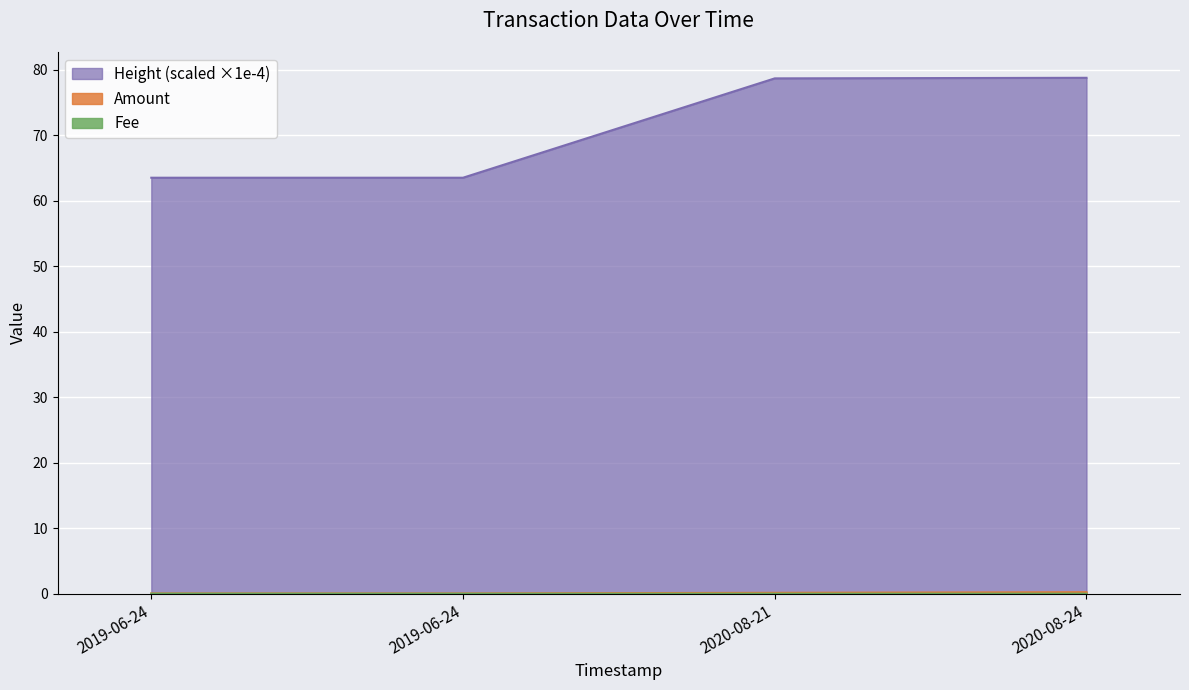

How many lines are shown in the chart?

3